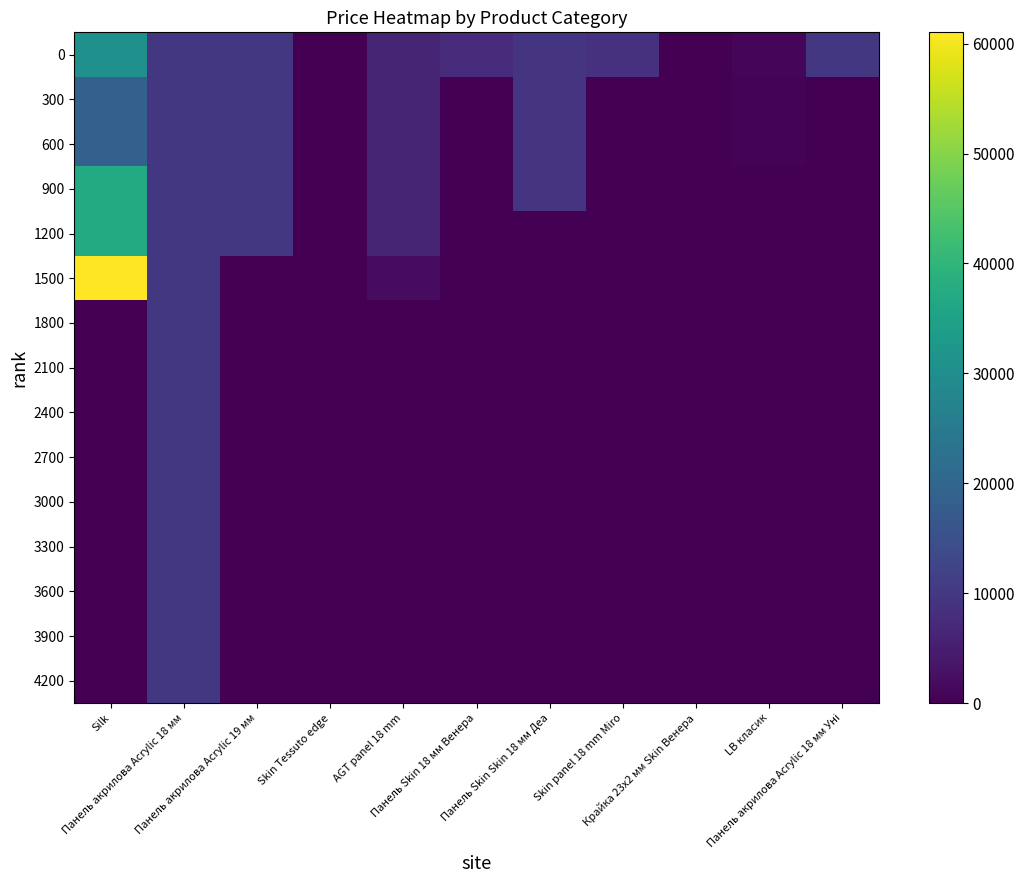

Reading right to left, list all the values displayed in this chart.

0: Панель акрилова Acrylic 18 мм Уні=9908.5	LB класик=719.6	Крайка 23x2 мм Skin Венера=32.0	Skin panel 18 mm Miro=8797.6	Панель Skin Skin 18 мм Деа=9321.4	Панель Skin 18 мм Венера=7545.9	AGT panel 18 mm=6266.7	Skin Tessuto edge=113.3	Панель акрилова Acrylic 19 мм=9908.5	Панель акрилова Acrylic 18 мм=9908.5	Silk=30512.3
300: Панель акрилова Acrylic 18 мм Уні=0.0	LB класик=491.7	Крайка 23x2 мм Skin Венера=0.0	Skin panel 18 mm Miro=0.0	Панель Skin Skin 18 мм Деа=9321.4	Панель Skin 18 мм Венера=0.0	AGT panel 18 mm=6266.7	Skin Tessuto edge=113.3	Панель акрилова Acrylic 19 мм=9908.5	Панель акрилова Acrylic 18 мм=9908.5	Silk=18671.5
600: Панель акрилова Acrylic 18 мм Уні=0.0	LB класик=482.1	Крайка 23x2 мм Skin Венера=0.0	Skin panel 18 mm Miro=0.0	Панель Skin Skin 18 мм Деа=9321.4	Панель Skin 18 мм Венера=0.0	AGT panel 18 mm=6266.7	Skin Tessuto edge=56.7	Панель акрилова Acrylic 19 мм=9908.5	Панель акрилова Acrylic 18 мм=9908.5	Silk=18671.5
900: Панель акрилова Acrylic 18 мм Уні=0.0	LB класик=0.0	Крайка 23x2 мм Skin Венера=0.0	Skin panel 18 mm Miro=0.0	Панель Skin Skin 18 мм Деа=9321.4	Панель Skin 18 мм Венера=0.0	AGT panel 18 mm=6266.7	Skin Tessuto edge=56.7	Панель акрилова Acrylic 19 мм=9908.5	Панель акрилова Acrylic 18 мм=9908.5	Silk=37343.0
1200: Панель акрилова Acrylic 18 мм Уні=0.0	LB класик=0.0	Крайка 23x2 мм Skin Венера=0.0	Skin panel 18 mm Miro=0.0	Панель Skin Skin 18 мм Деа=0.0	Панель Skin 18 мм Венера=0.0	AGT panel 18 mm=6266.7	Skin Tessuto edge=0.0	Панель акрилова Acrylic 19 мм=9908.5	Панель акрилова Acrylic 18 мм=9908.5	Silk=37343.0
1500: Панель акрилова Acrylic 18 мм Уні=0.0	LB класик=0.0	Крайка 23x2 мм Skin Венера=0.0	Skin panel 18 mm Miro=0.0	Панель Skin Skin 18 мм Деа=0.0	Панель Skin 18 мм Венера=0.0	AGT panel 18 mm=2094.3	Skin Tessuto edge=0.0	Панель акрилова Acrylic 19 мм=0.0	Панель акрилова Acrylic 18 мм=9908.5	Silk=61024.7
1800: Панель акрилова Acrylic 18 мм Уні=0.0	LB класик=0.0	Крайка 23x2 мм Skin Венера=0.0	Skin panel 18 mm Miro=0.0	Панель Skin Skin 18 мм Деа=0.0	Панель Skin 18 мм Венера=0.0	AGT panel 18 mm=0.0	Skin Tessuto edge=0.0	Панель акрилова Acrylic 19 мм=0.0	Панель акрилова Acrylic 18 мм=9908.5	Silk=0.0
2100: Панель акрилова Acrylic 18 мм Уні=0.0	LB класик=0.0	Крайка 23x2 мм Skin Венера=0.0	Skin panel 18 mm Miro=0.0	Панель Skin Skin 18 мм Деа=0.0	Панель Skin 18 мм Венера=0.0	AGT panel 18 mm=0.0	Skin Tessuto edge=0.0	Панель акрилова Acrylic 19 мм=0.0	Панель акрилова Acrylic 18 мм=9908.5	Silk=0.0
2400: Панель акрилова Acrylic 18 мм Уні=0.0	LB класик=0.0	Крайка 23x2 мм Skin Венера=0.0	Skin panel 18 mm Miro=0.0	Панель Skin Skin 18 мм Деа=0.0	Панель Skin 18 мм Венера=0.0	AGT panel 18 mm=0.0	Skin Tessuto edge=0.0	Панель акрилова Acrylic 19 мм=0.0	Панель акрилова Acrylic 18 мм=9908.5	Silk=0.0
2700: Панель акрилова Acrylic 18 мм Уні=0.0	LB класик=0.0	Крайка 23x2 мм Skin Венера=0.0	Skin panel 18 mm Miro=0.0	Панель Skin Skin 18 мм Деа=0.0	Панель Skin 18 мм Венера=0.0	AGT panel 18 mm=0.0	Skin Tessuto edge=0.0	Панель акрилова Acrylic 19 мм=0.0	Панель акрилова Acrylic 18 мм=9908.5	Silk=0.0
3000: Панель акрилова Acrylic 18 мм Уні=0.0	LB класик=0.0	Крайка 23x2 мм Skin Венера=0.0	Skin panel 18 mm Miro=0.0	Панель Skin Skin 18 мм Деа=0.0	Панель Skin 18 мм Венера=0.0	AGT panel 18 mm=0.0	Skin Tessuto edge=0.0	Панель акрилова Acrylic 19 мм=0.0	Панель акрилова Acrylic 18 мм=9908.5	Silk=0.0
3300: Панель акрилова Acrylic 18 мм Уні=0.0	LB класик=0.0	Крайка 23x2 мм Skin Венера=0.0	Skin panel 18 mm Miro=0.0	Панель Skin Skin 18 мм Деа=0.0	Панель Skin 18 мм Венера=0.0	AGT panel 18 mm=0.0	Skin Tessuto edge=0.0	Панель акрилова Acrylic 19 мм=0.0	Панель акрилова Acrylic 18 мм=9908.5	Silk=0.0
3600: Панель акрилова Acrylic 18 мм Уні=0.0	LB класик=0.0	Крайка 23x2 мм Skin Венера=0.0	Skin panel 18 mm Miro=0.0	Панель Skin Skin 18 мм Деа=0.0	Панель Skin 18 мм Венера=0.0	AGT panel 18 mm=0.0	Skin Tessuto edge=0.0	Панель акрилова Acrylic 19 мм=0.0	Панель акрилова Acrylic 18 мм=9908.5	Silk=0.0
3900: Панель акрилова Acrylic 18 мм Уні=0.0	LB класик=0.0	Крайка 23x2 мм Skin Венера=0.0	Skin panel 18 mm Miro=0.0	Панель Skin Skin 18 мм Деа=0.0	Панель Skin 18 мм Венера=0.0	AGT panel 18 mm=0.0	Skin Tessuto edge=0.0	Панель акрилова Acrylic 19 мм=0.0	Панель акрилова Acrylic 18 мм=9908.5	Silk=0.0
4200: Панель акрилова Acrylic 18 мм Уні=0.0	LB класик=0.0	Крайка 23x2 мм Skin Венера=0.0	Skin panel 18 mm Miro=0.0	Панель Skin Skin 18 мм Деа=0.0	Панель Skin 18 мм Венера=0.0	AGT panel 18 mm=0.0	Skin Tessuto edge=0.0	Панель акрилова Acrylic 19 мм=0.0	Панель акрилова Acrylic 18 мм=9908.5	Silk=0.0